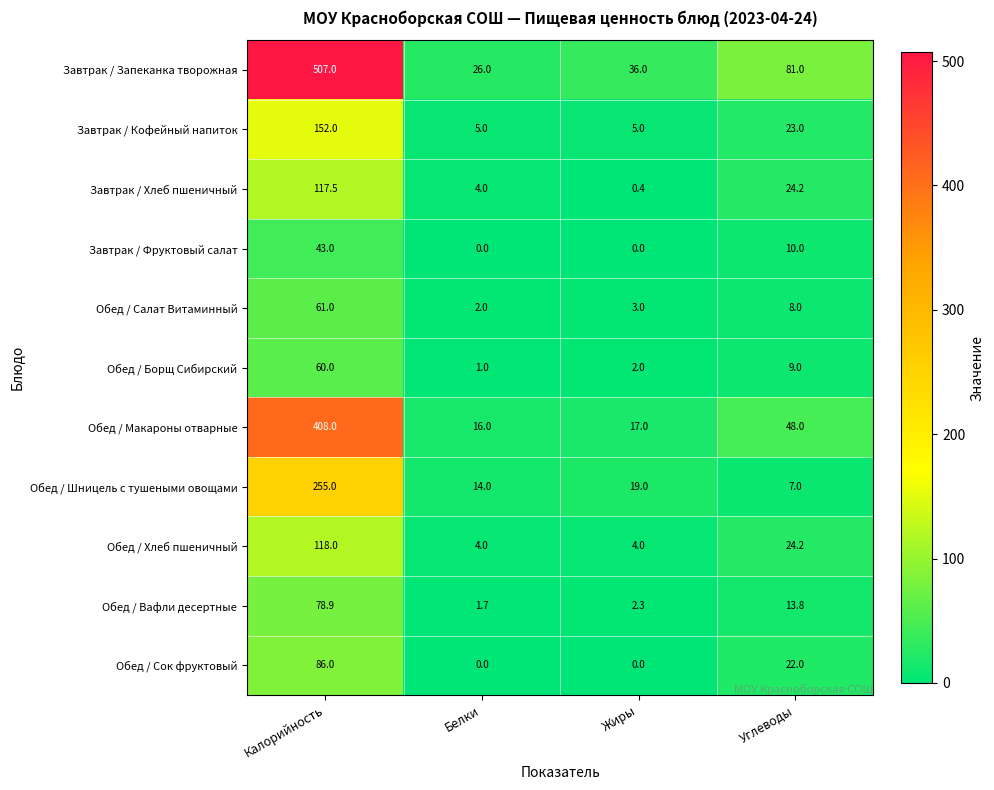

True or false: Обед / Вафли десертные has a value of 1.1 at Жиры.

False